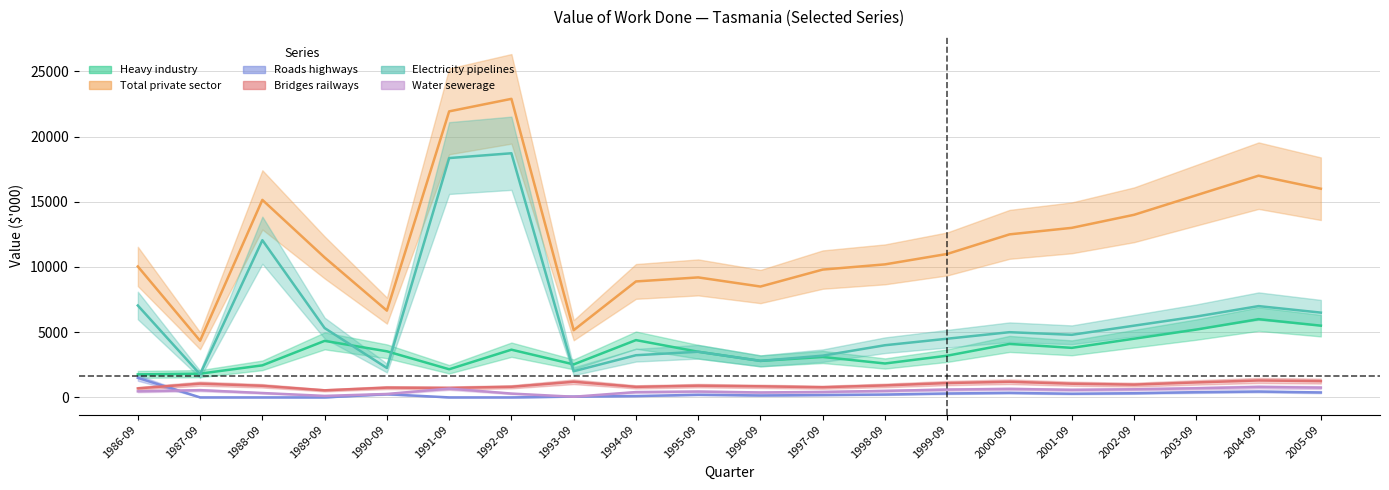

How many interior local peaks does the Electricity pipelines series have?

5